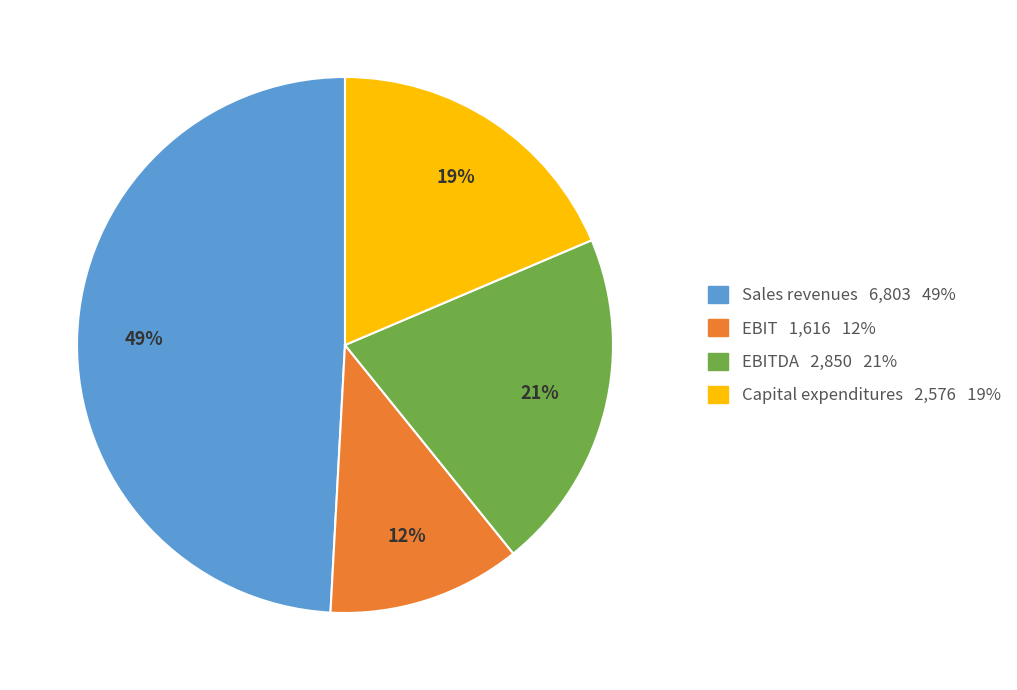

Count the number of slices in the pie.

4